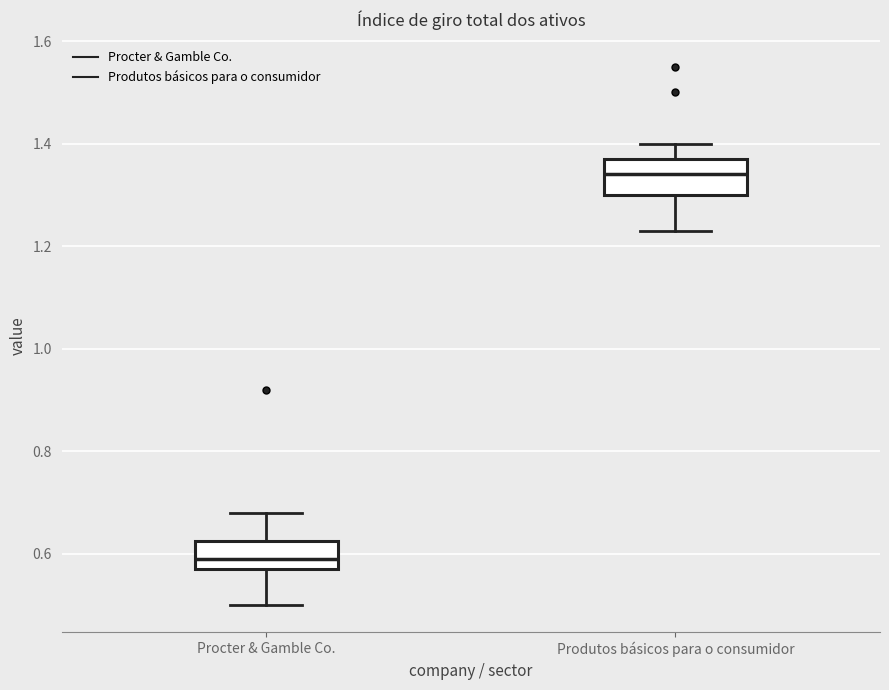

Reading left to right, transcribe this box plot: for each box, give where its median line is, the range the box spans, and where its two whiskers end, as read against the y-axis. The values are not printed on the chart, so give them approximately, as read against the axis.

Procter & Gamble Co.: median 0.60, box 0.58 to 0.62, whiskers 0.50 to 0.68
Produtos básicos para o consumidor: median 1.34, box 1.30 to 1.38, whiskers 1.24 to 1.40